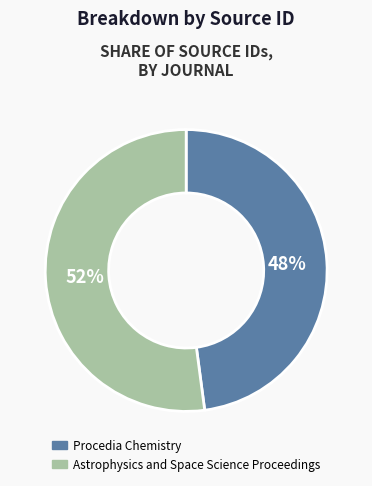

To the nearest percent, what portion does Procedia Chemistry represent?

48%